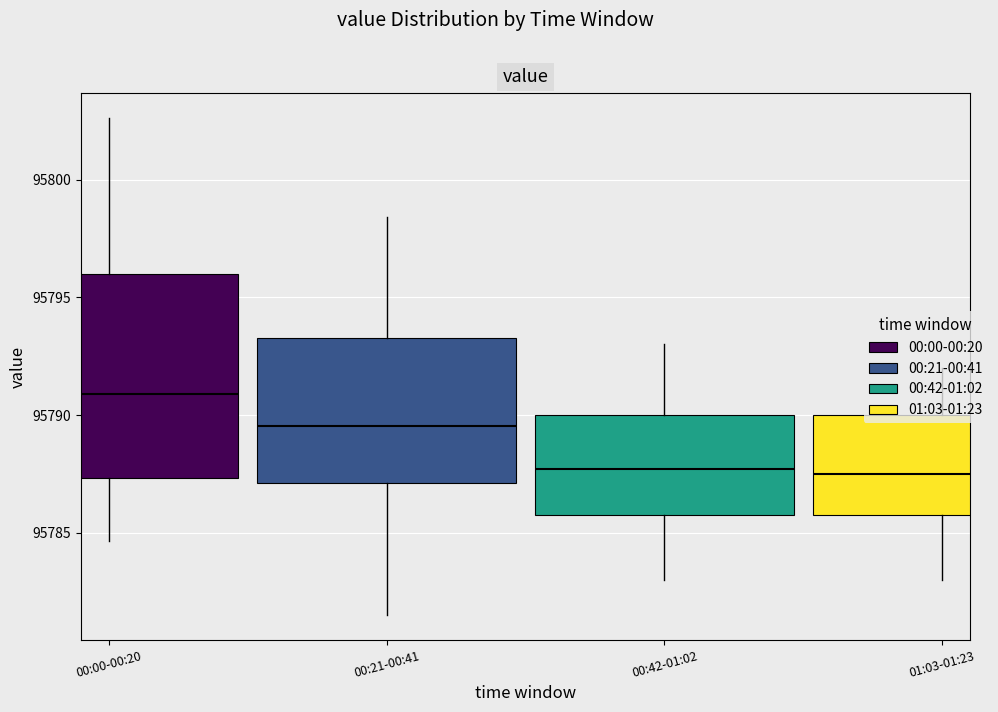

Where does the median line of the box for 00:21-00:41 sit on the y-axis? The values are not printed on the chart, so give them approximately, as read against the axis.

95789.5